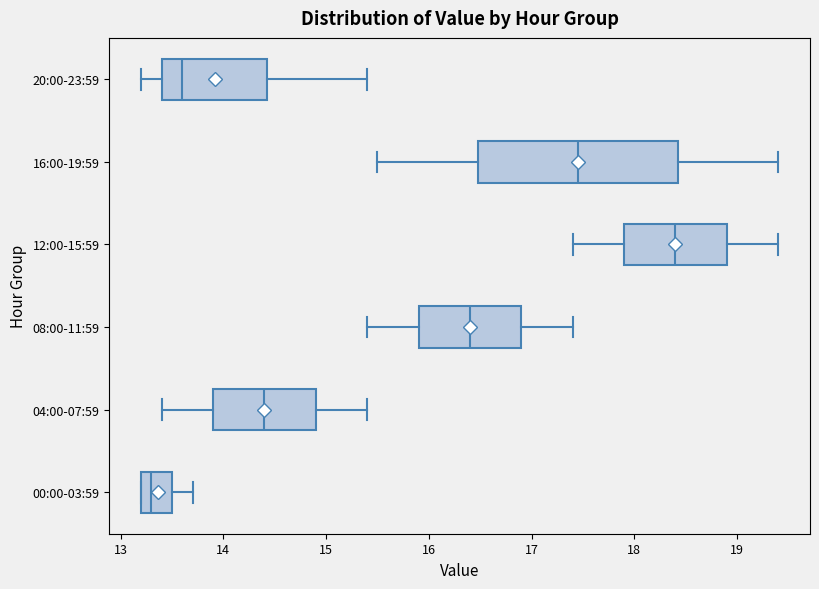

Comparing the boxes themselves (not the whiskers), which one is the widest?

16:00-19:59